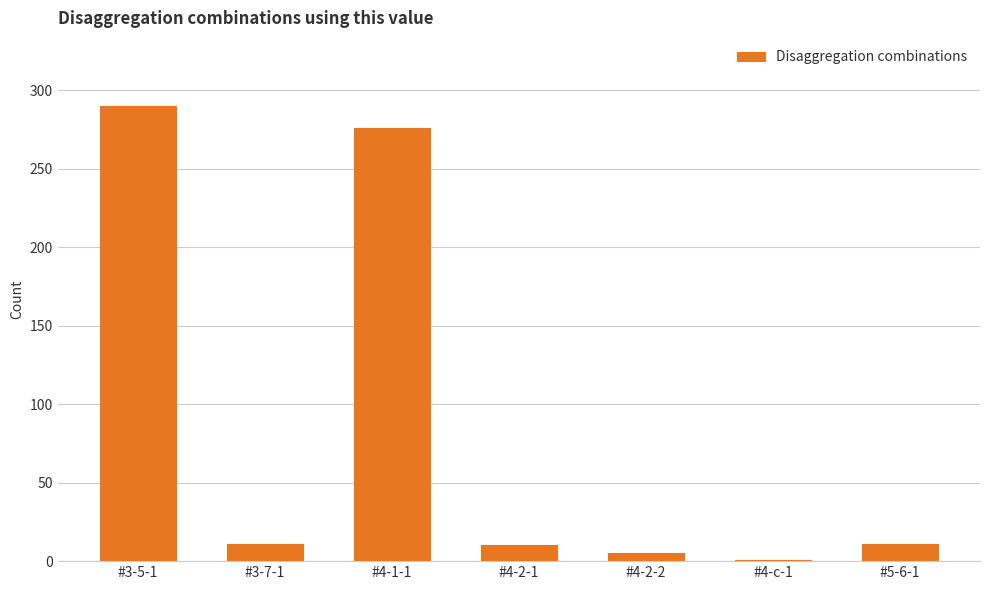

How many distinct data groups are displayed?

1